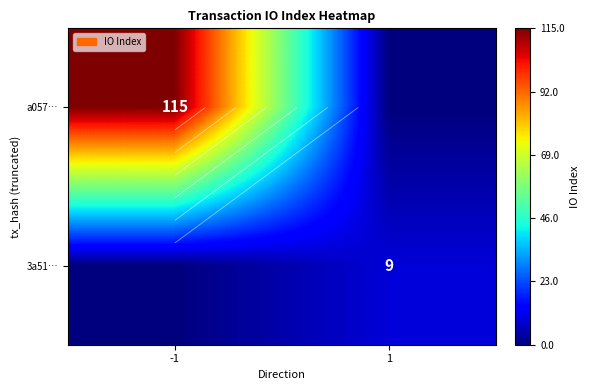

At which category is the sum across all series the highest?

-1